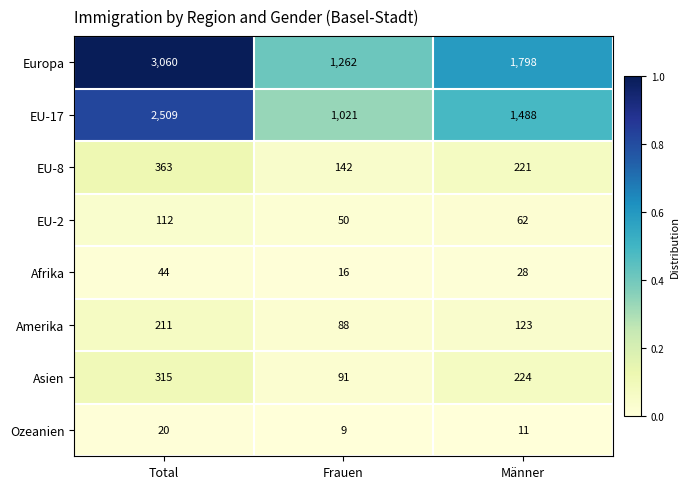

Reading right to left, list all the values displayed in this chart.

Europa: 1798	1262	3060
EU-17: 1488	1021	2509
EU-8: 221	142	363
EU-2: 62	50	112
Afrika: 28	16	44
Amerika: 123	88	211
Asien: 224	91	315
Ozeanien: 11	9	20